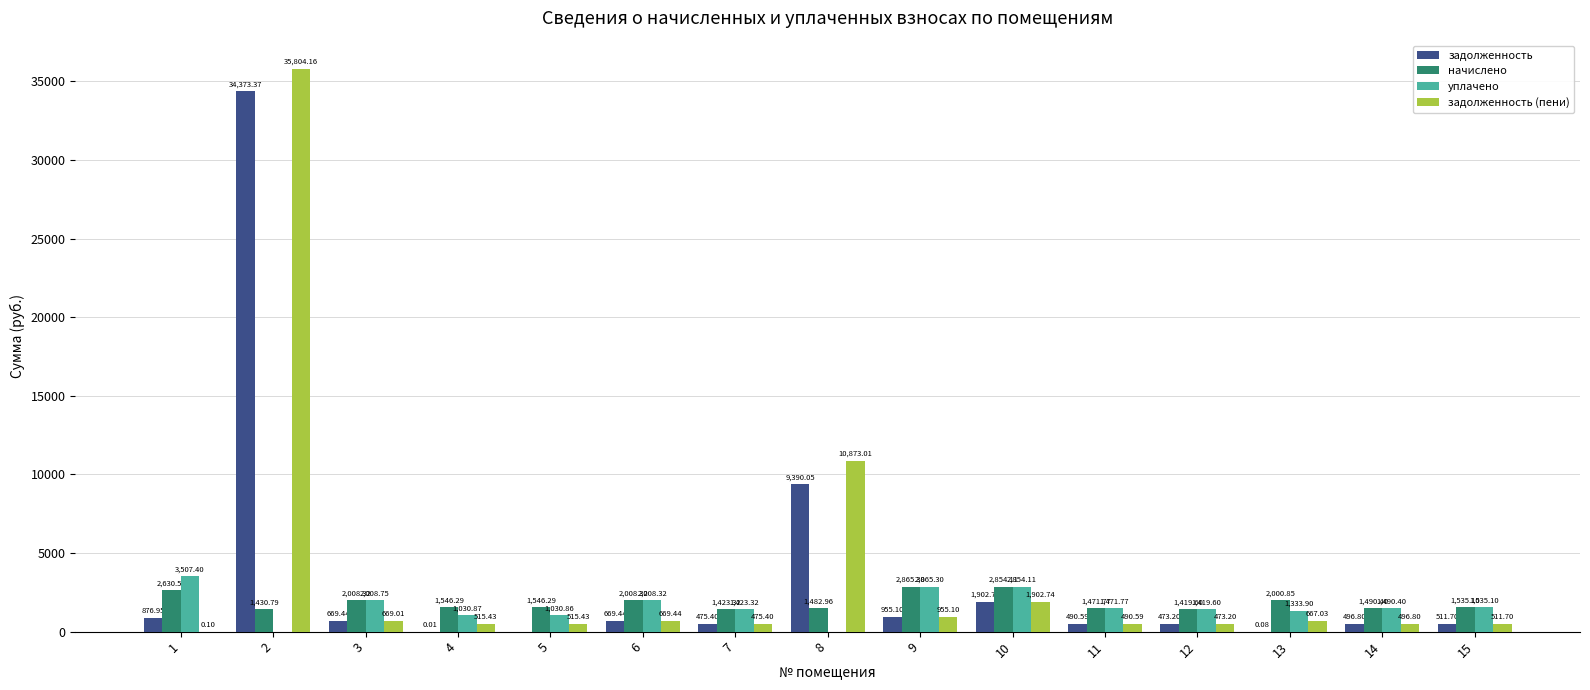

Which series has the largest total across all categories?

задолженность (пени)